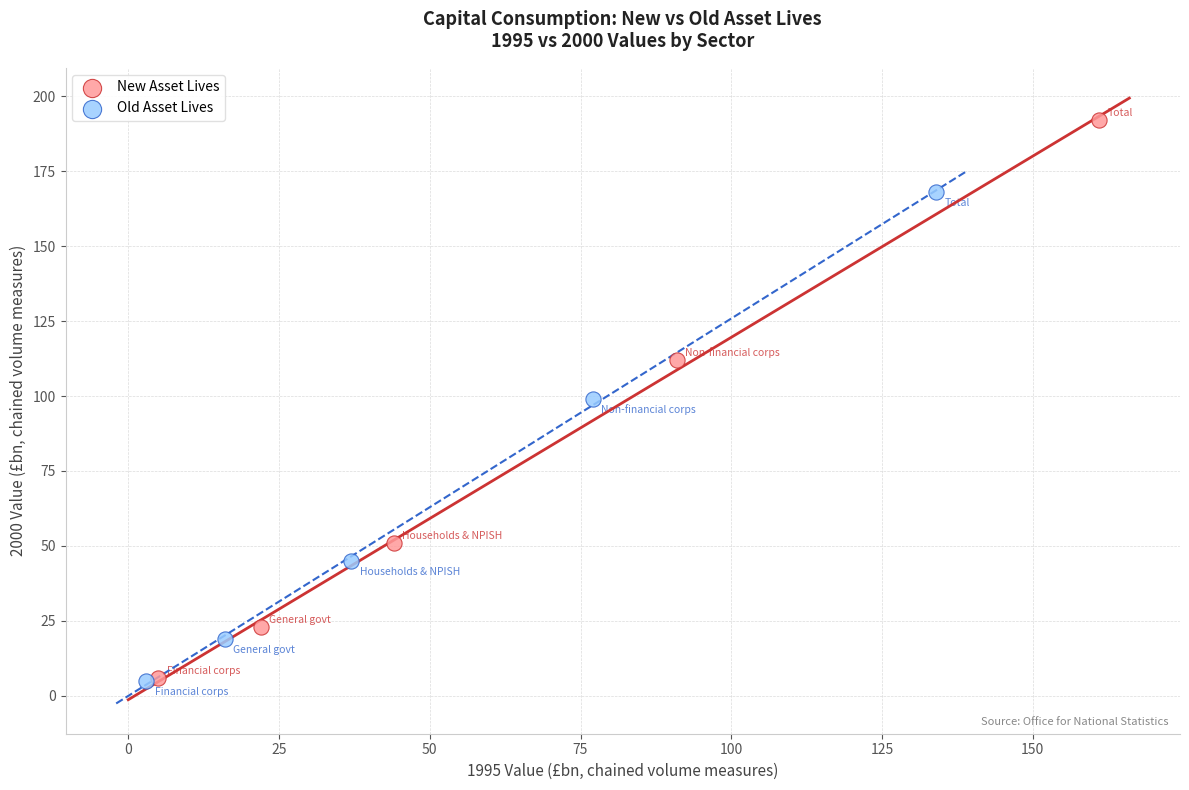

Which series contains the highest Y value?

New Asset Lives